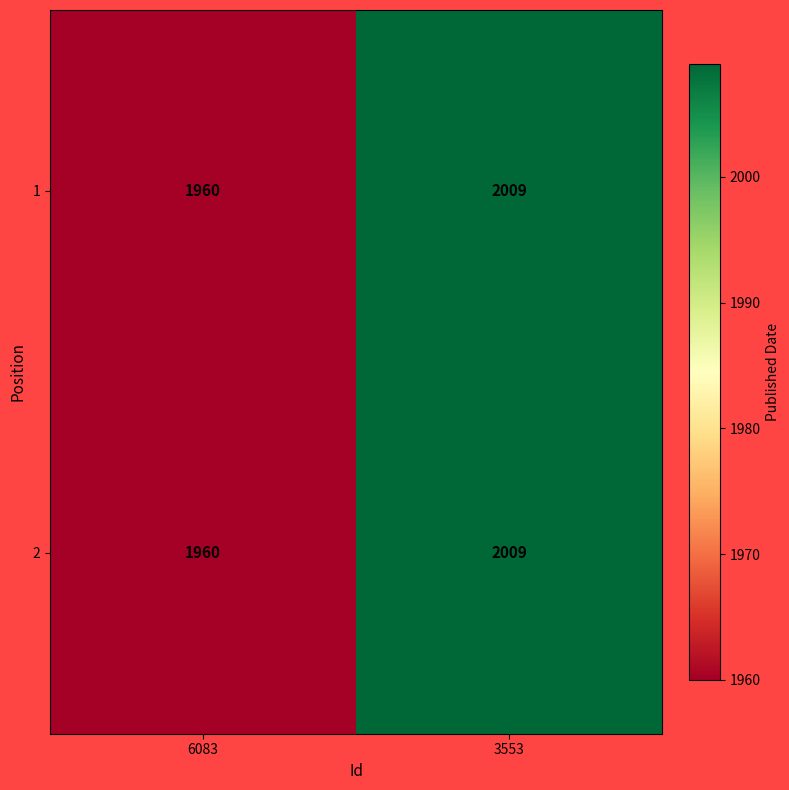

At which category does the chart reach its peak across all series?

3553